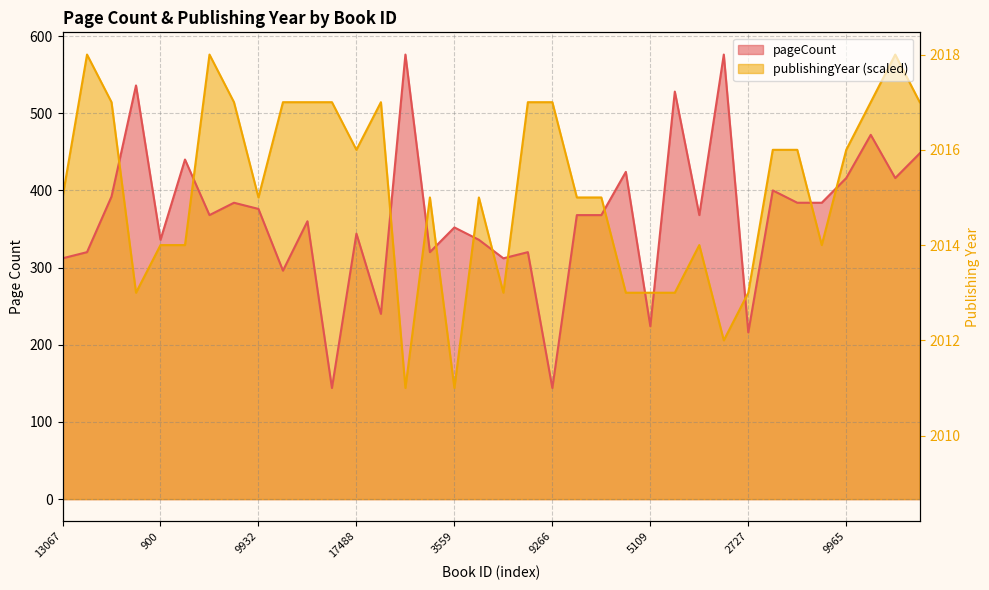

Rank the series by their average value, from lowest to highest.

pageCount, publishingYear